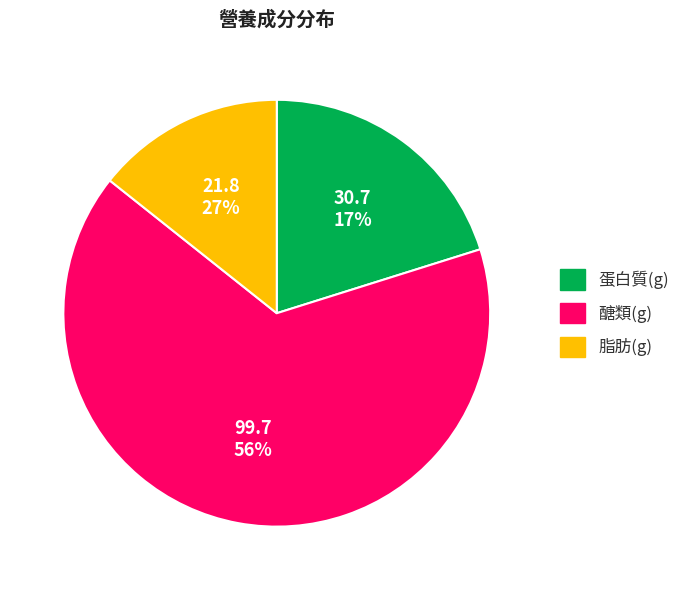

Which category has the biggest portion of the pie?

醣類(g)